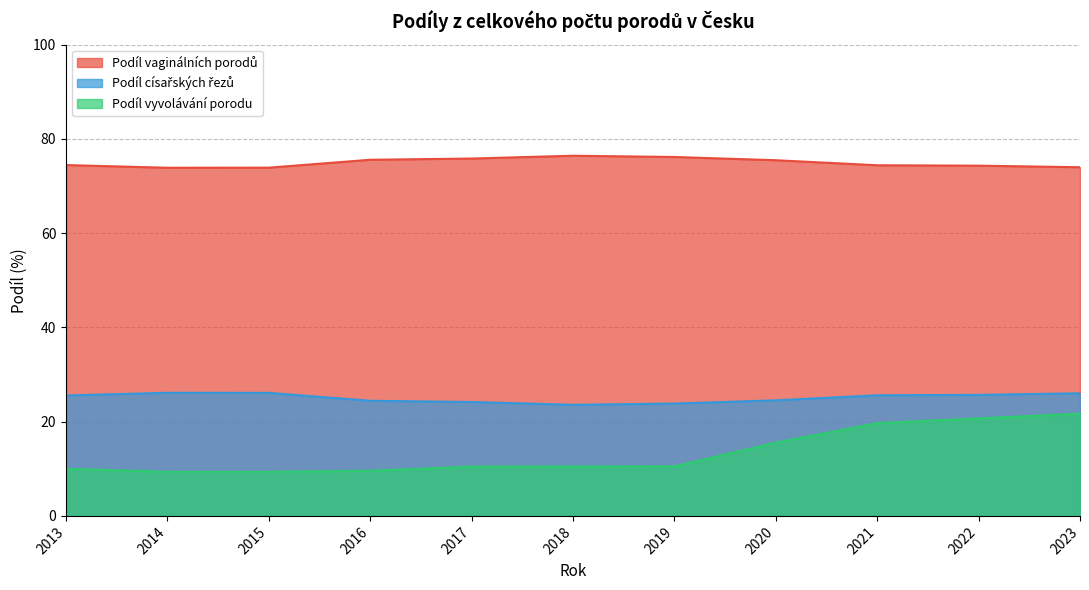

In Podíl vyvolávání porodu, how many points are lower than both neighbors (excluding endpoints)?

1